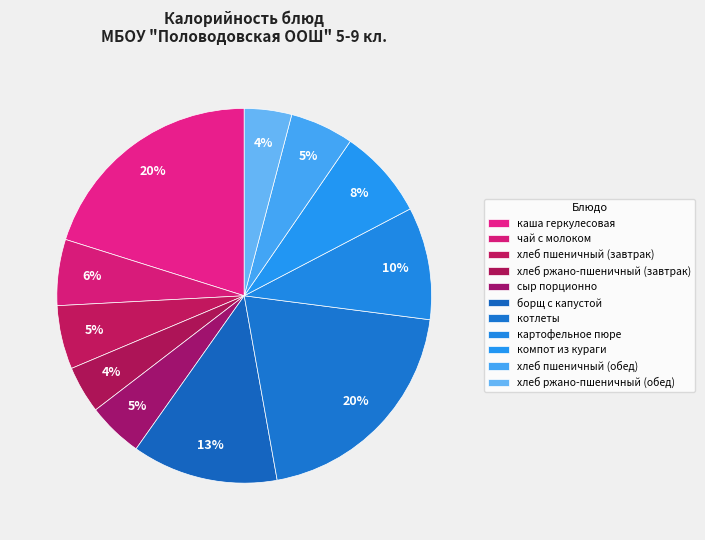

Count the number of slices in the pie.

11